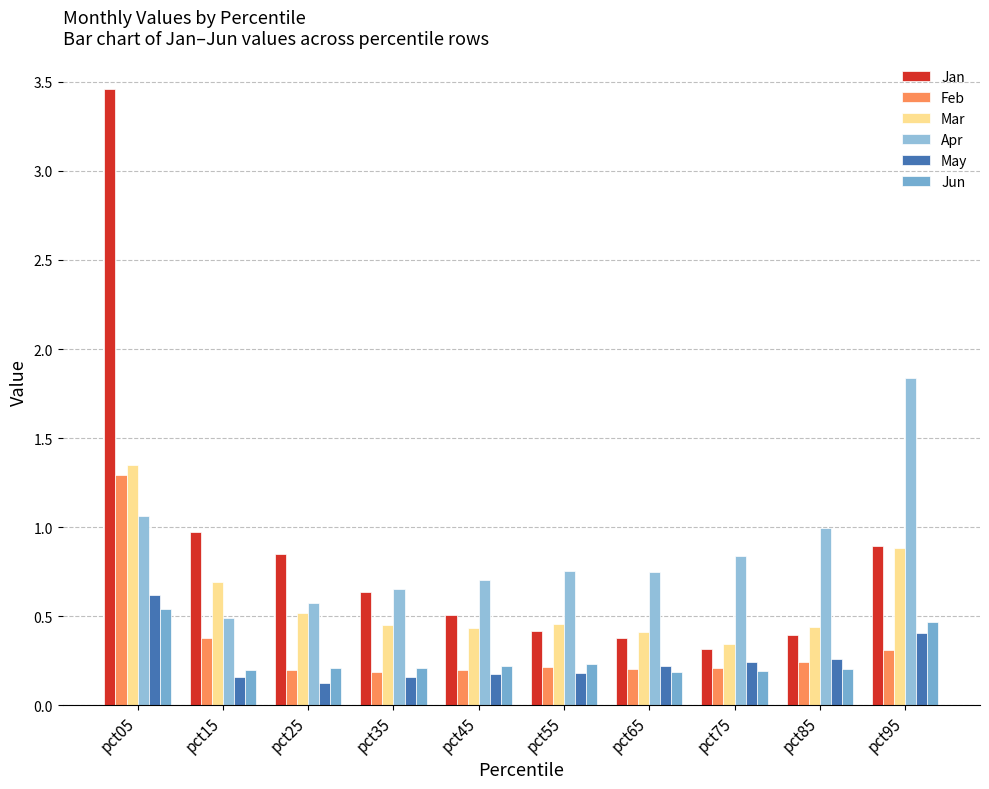

Reading left to right, transcribe all the data shown in this chart.

Jan: 3.5	1.0	0.8	0.6	0.5	0.4	0.4	0.3	0.4	0.9
Feb: 1.3	0.4	0.2	0.2	0.2	0.2	0.2	0.2	0.2	0.3
Mar: 1.3	0.7	0.5	0.5	0.4	0.5	0.4	0.3	0.4	0.9
Apr: 1.1	0.5	0.6	0.7	0.7	0.8	0.7	0.8	1.0	1.8
May: 0.6	0.2	0.1	0.2	0.2	0.2	0.2	0.2	0.3	0.4
Jun: 0.5	0.2	0.2	0.2	0.2	0.2	0.2	0.2	0.2	0.5